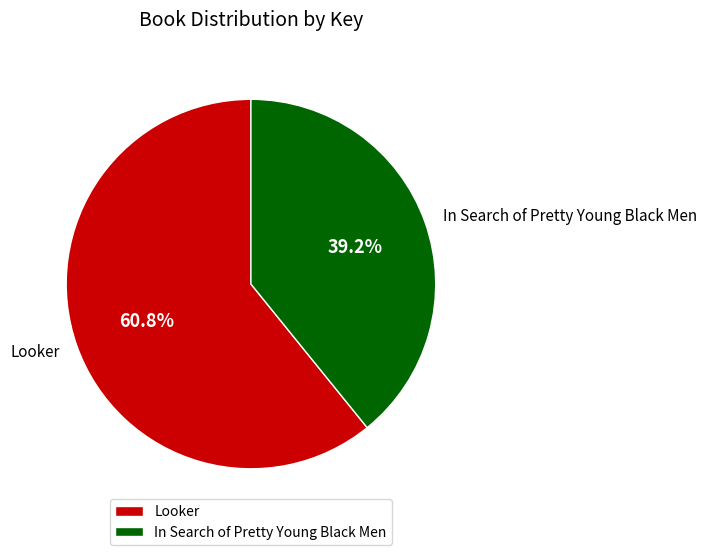

Between Looker and In Search of Pretty Young Black Men, which is larger?

Looker